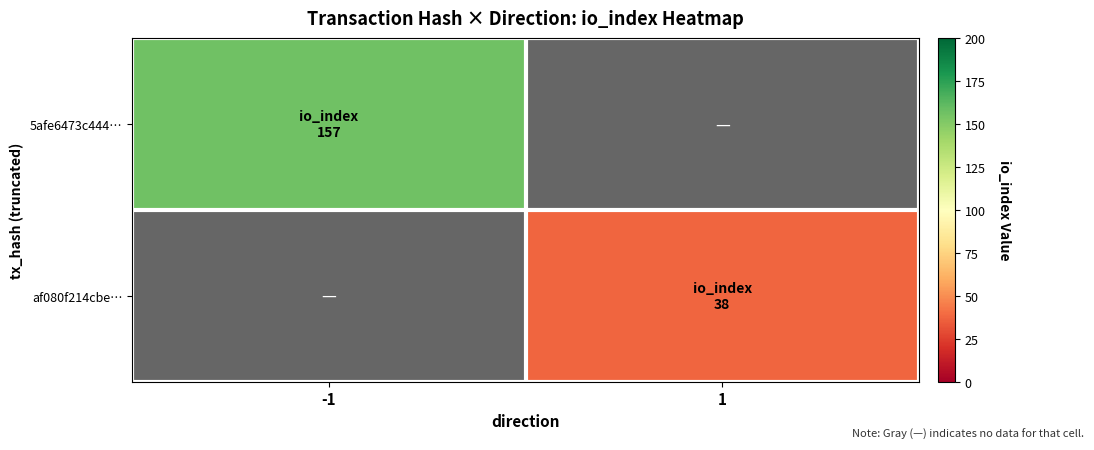

At which label does 5afe6473c444… reach its peak?

-1